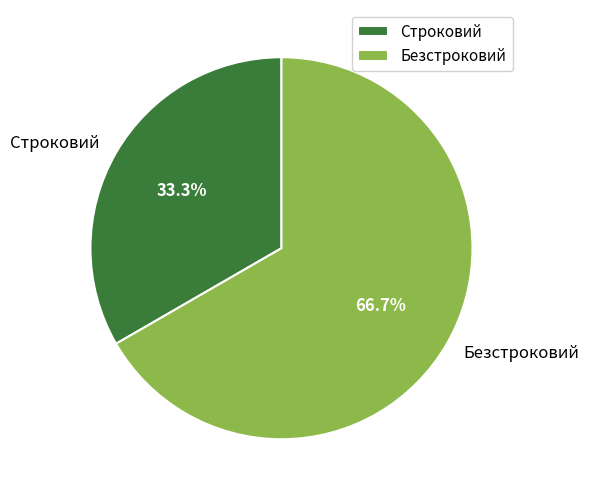

What is the largest slice in the pie chart?

Безстроковий